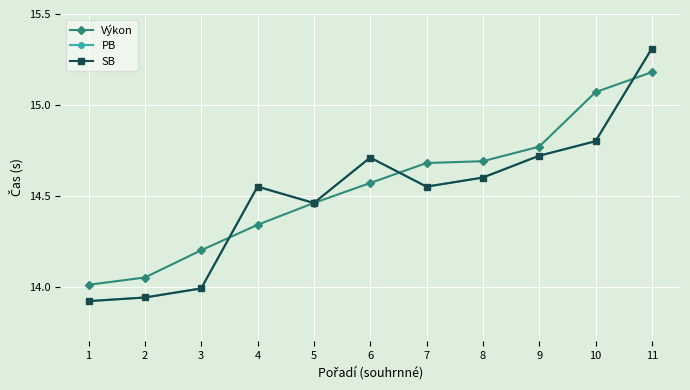

True or false: SB has more than 1 interior local peaks.

True